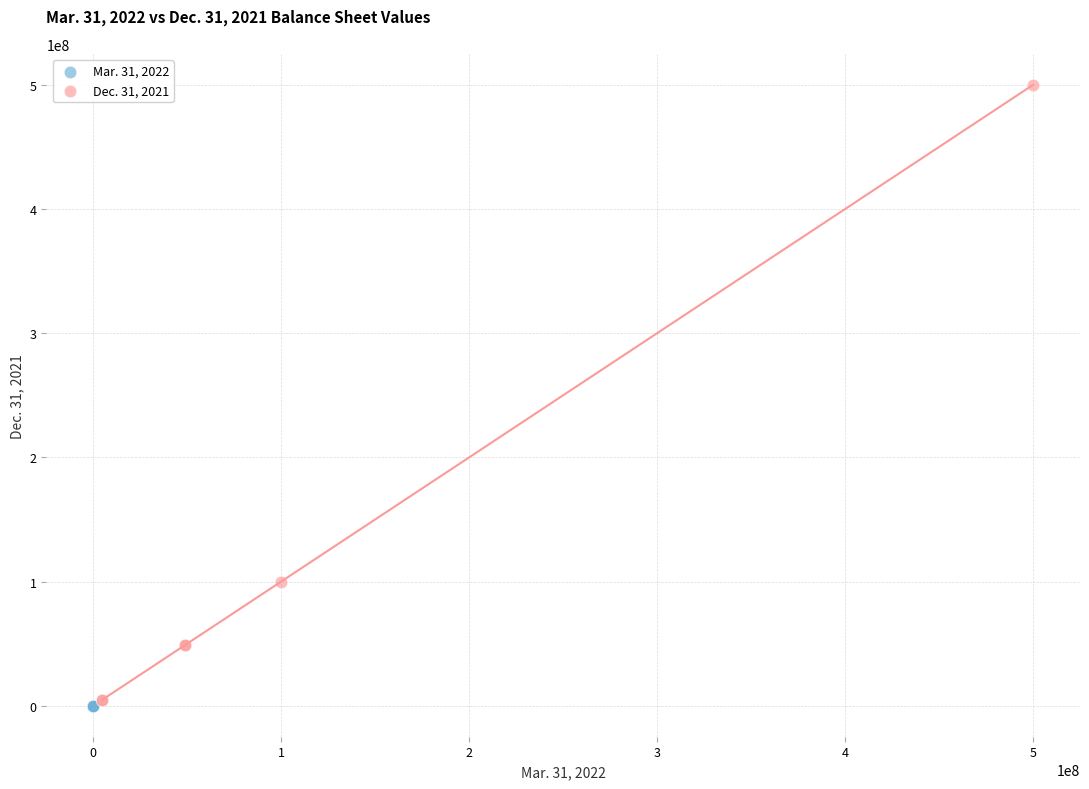

Which series contains the highest Y value?

Dec. 31, 2021